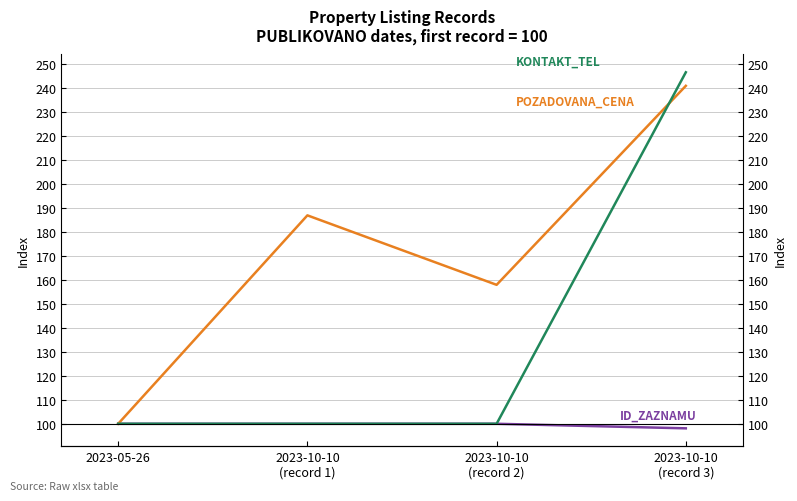

What is the smallest value displayed?

98.1